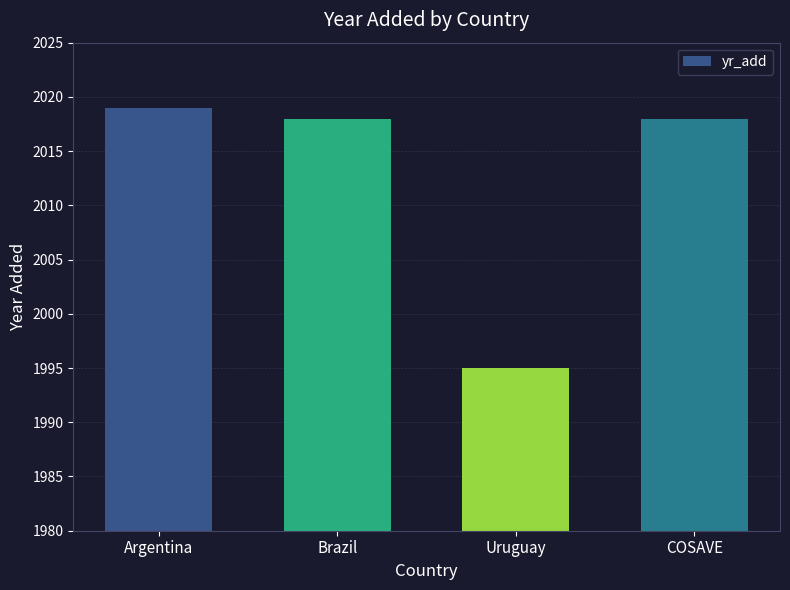

Reading left to right, list all the values displayed in this chart.

2019	2018	1995	2018